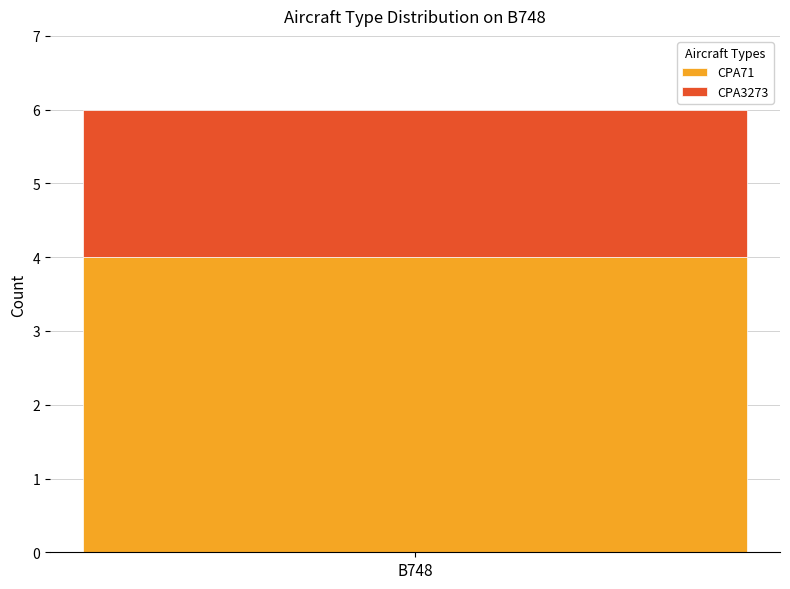

What is the minimum value for CPA71?

4